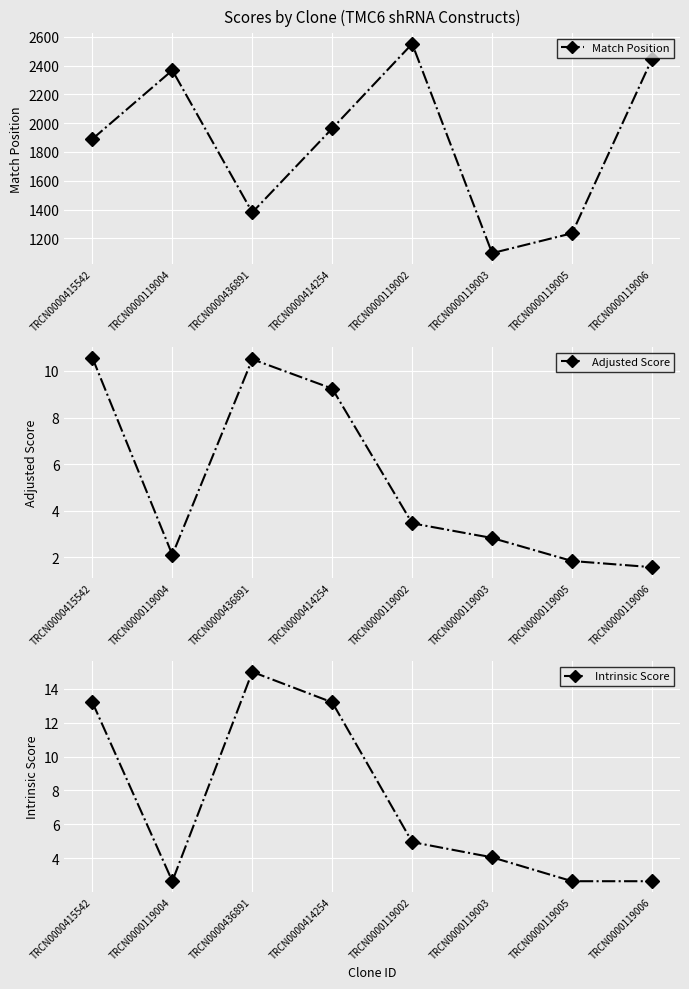

Reading left to right, extract all data points from this chart.

Match Position: TRCN0000415542=1890.0	TRCN0000119004=2367.0	TRCN0000436891=1380.0	TRCN0000414254=1963.0	TRCN0000119002=2551.0	TRCN0000119003=1097.0	TRCN0000119005=1235.0	TRCN0000119006=2446.0
Adjusted Score: TRCN0000415542=10.6	TRCN0000119004=2.1	TRCN0000436891=10.5	TRCN0000414254=9.2	TRCN0000119002=3.5	TRCN0000119003=2.8	TRCN0000119005=1.8	TRCN0000119006=1.6
Intrinsic Score: TRCN0000415542=13.2	TRCN0000119004=2.6	TRCN0000436891=15.0	TRCN0000414254=13.2	TRCN0000119002=5.0	TRCN0000119003=4.0	TRCN0000119005=2.6	TRCN0000119006=2.6